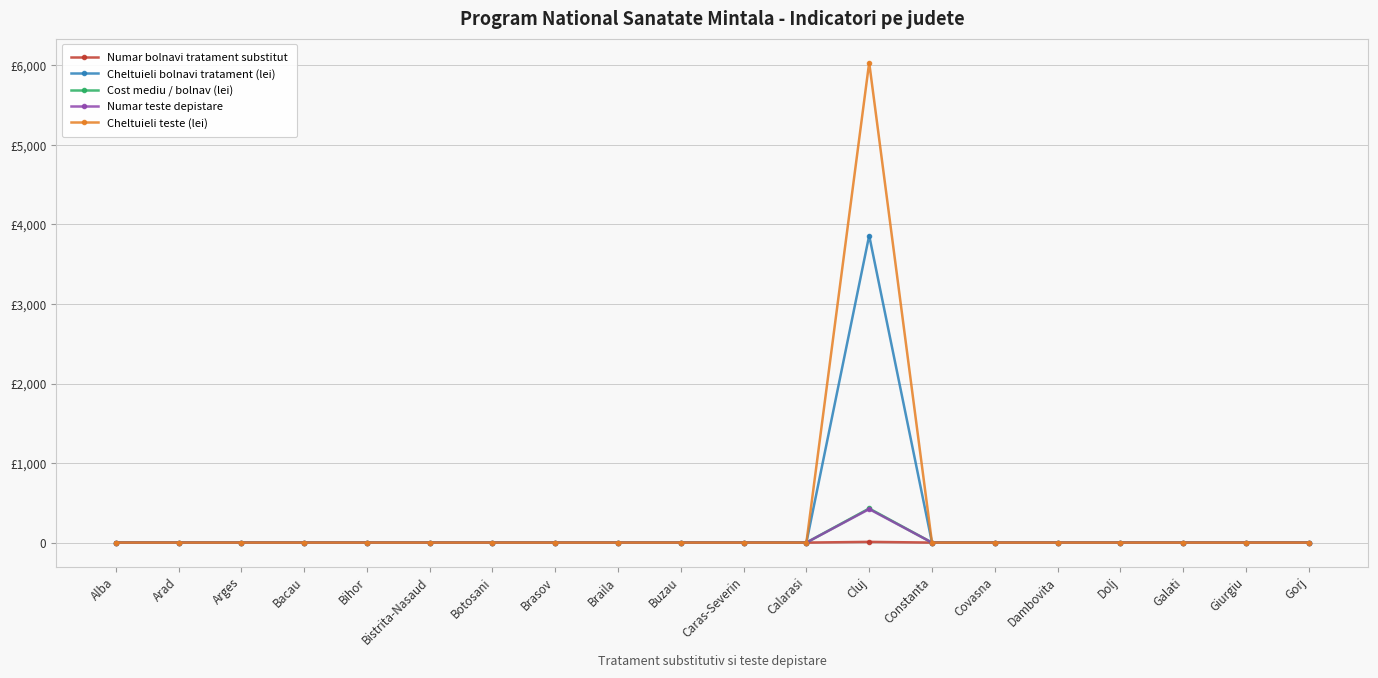

Which series has the largest range (max minus min)?

Cheltuieli teste (lei)